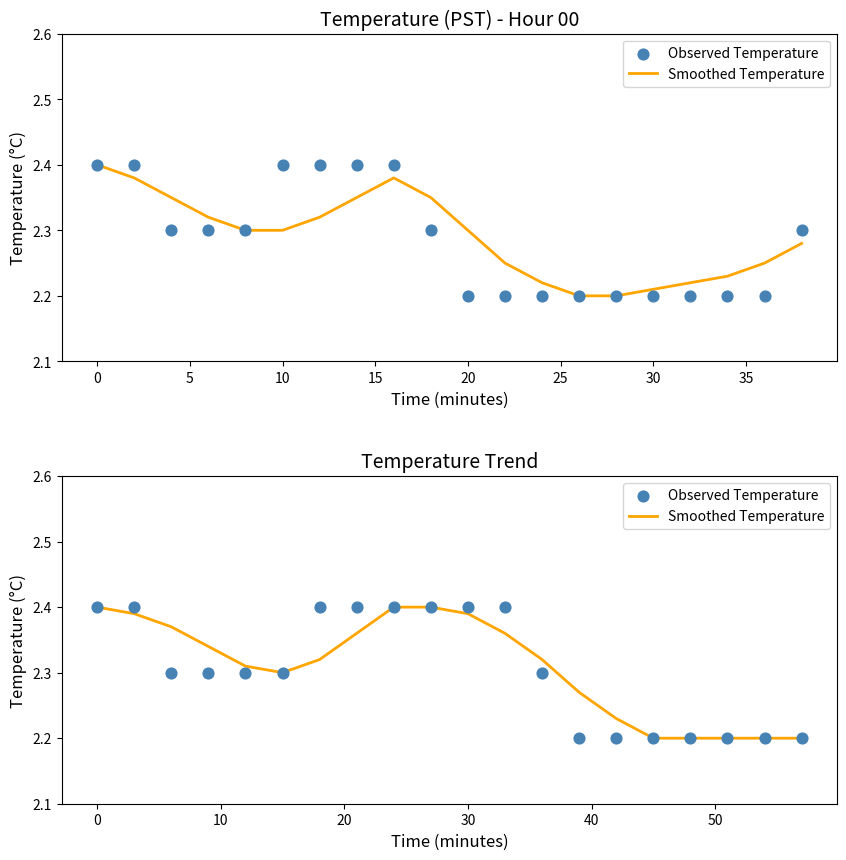

What are all the series names shown in the legend?

Smoothed Temperature, Observed Temperature